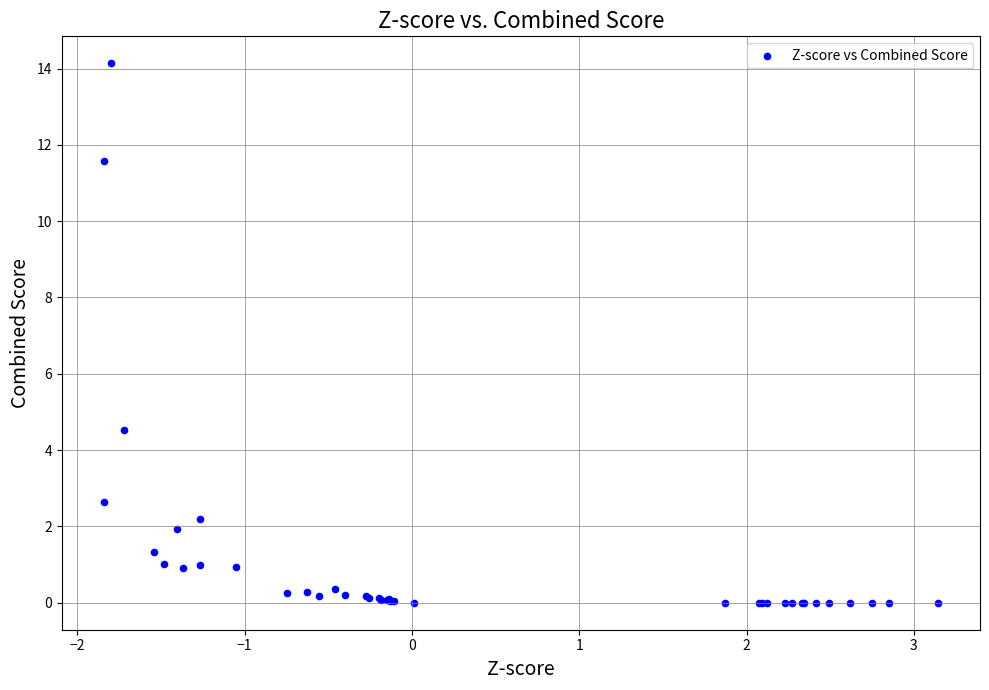

What Y value in the scatter plot is closest to 7?

4.5